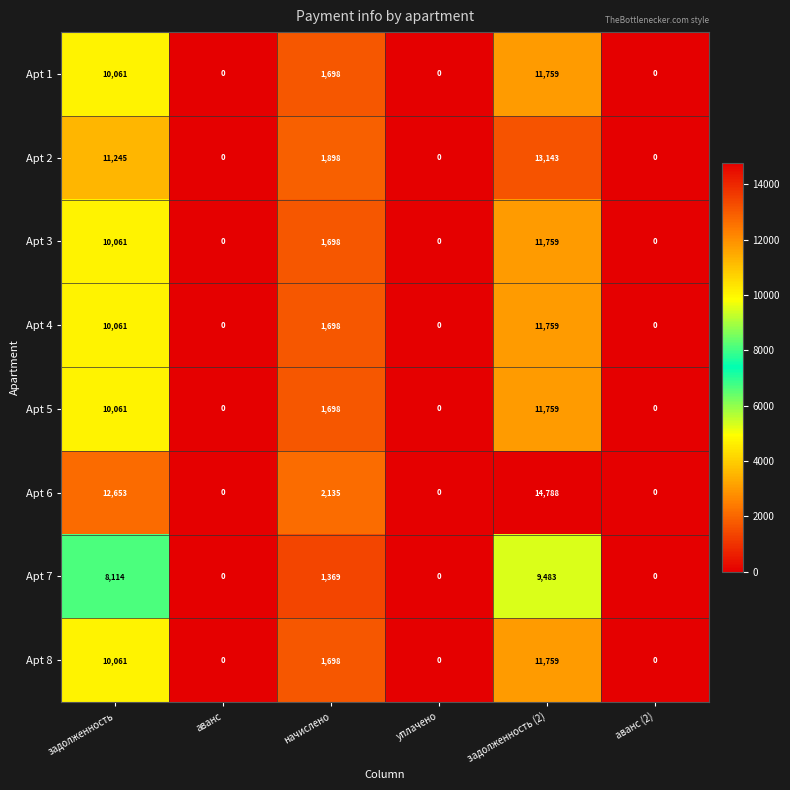

At which label does Apt 7 reach its peak?

задолженность (2)